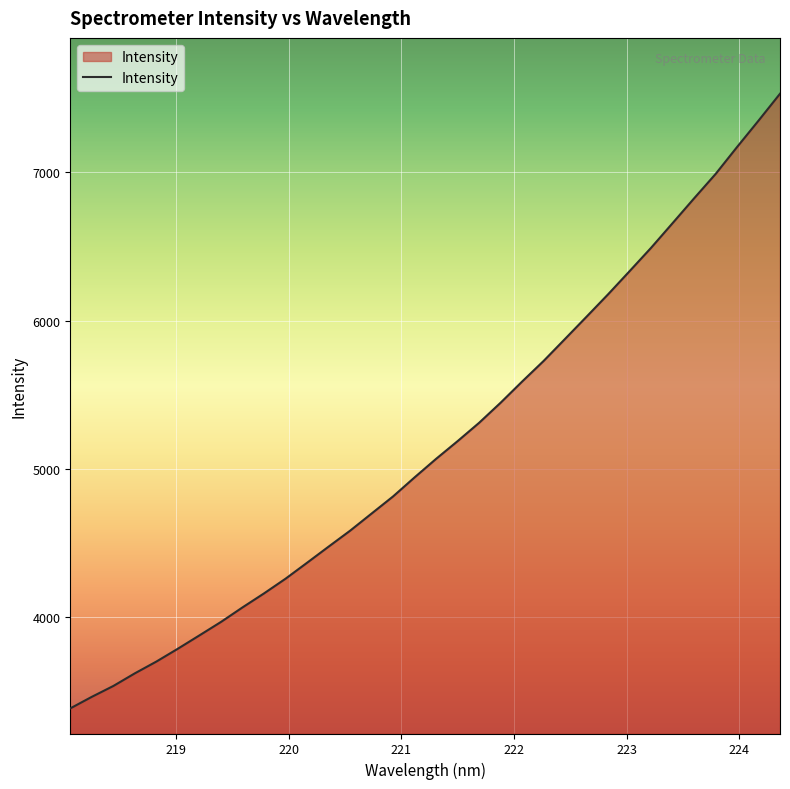

What is the smallest value displayed?

3386.8